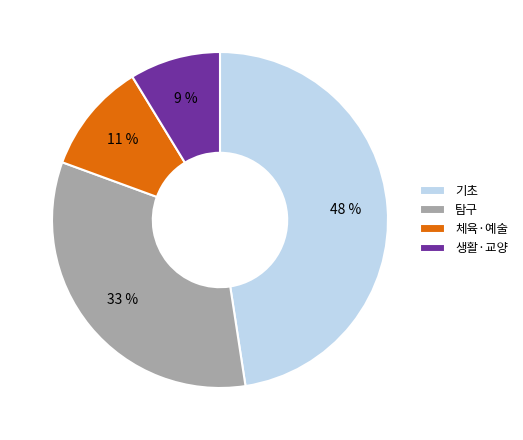

True or false: 생활·교양 accounts for 24% of the total.

False